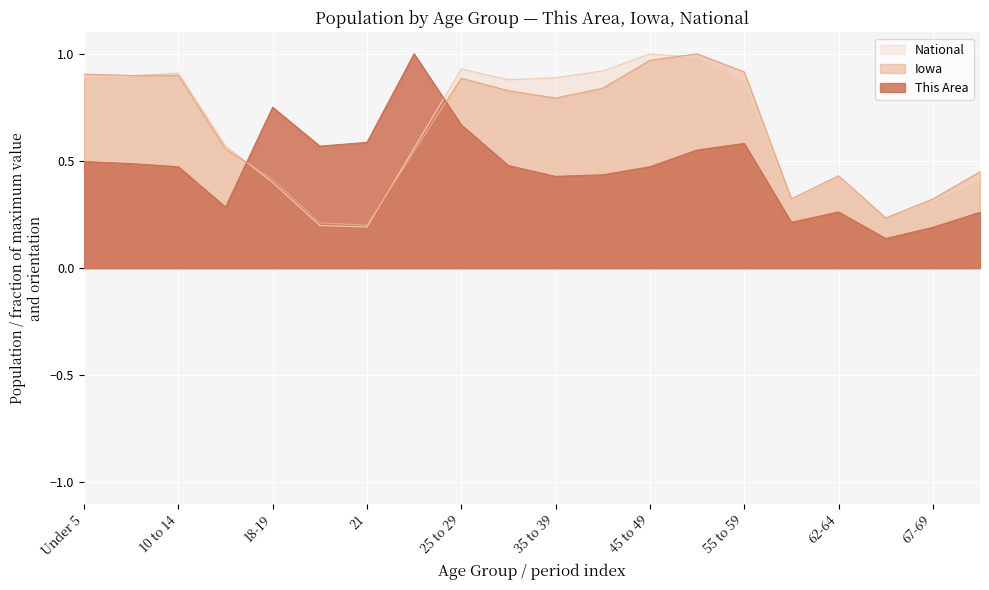

Between 62-64 and 67-69, which is larger?

62-64